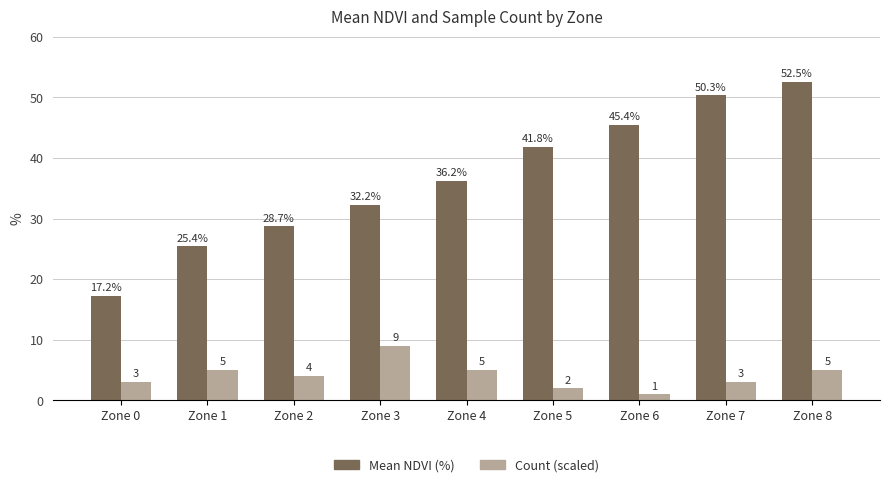

Rank the series by their maximum value, from highest to lowest.

Mean NDVI (%), Count (scaled)